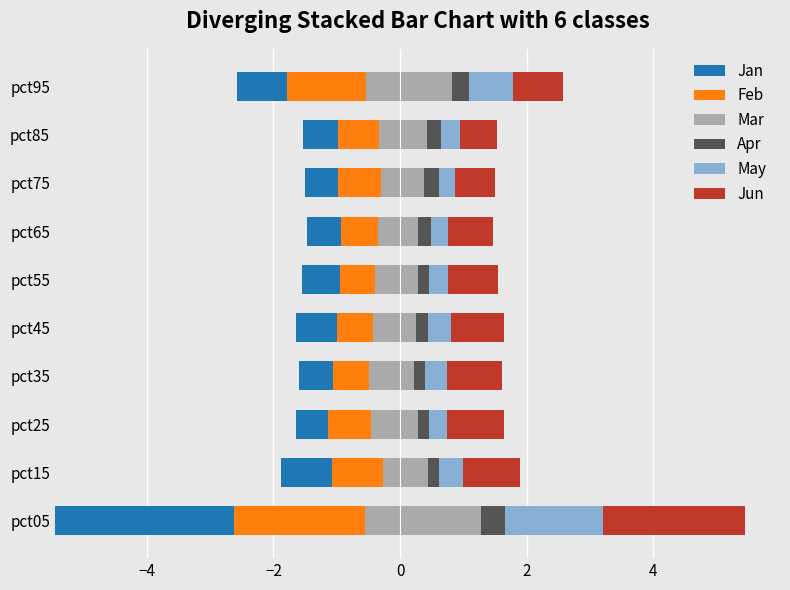

What is the difference between the highest and lowest values at pct25?

0.7